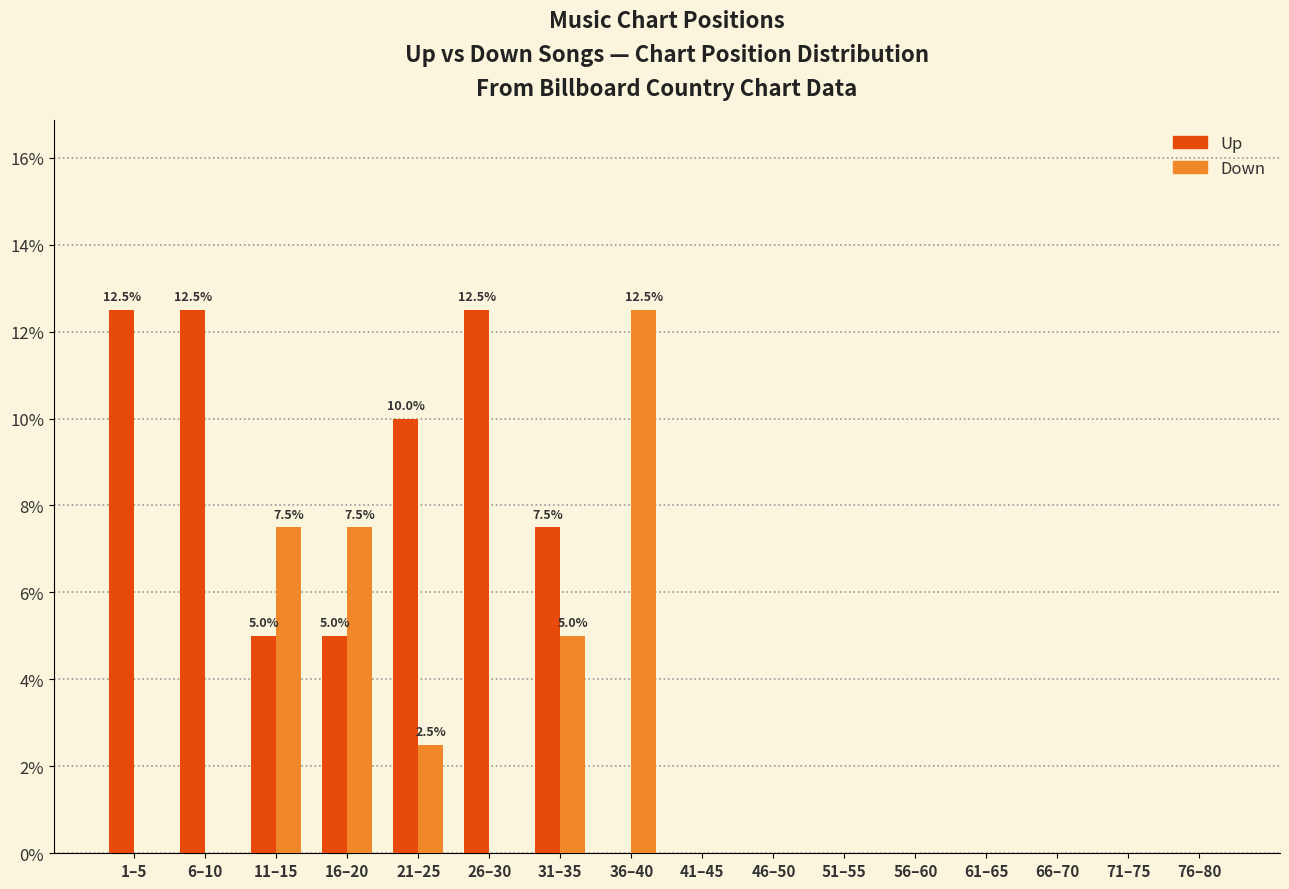

How many groups of bars are there?

16